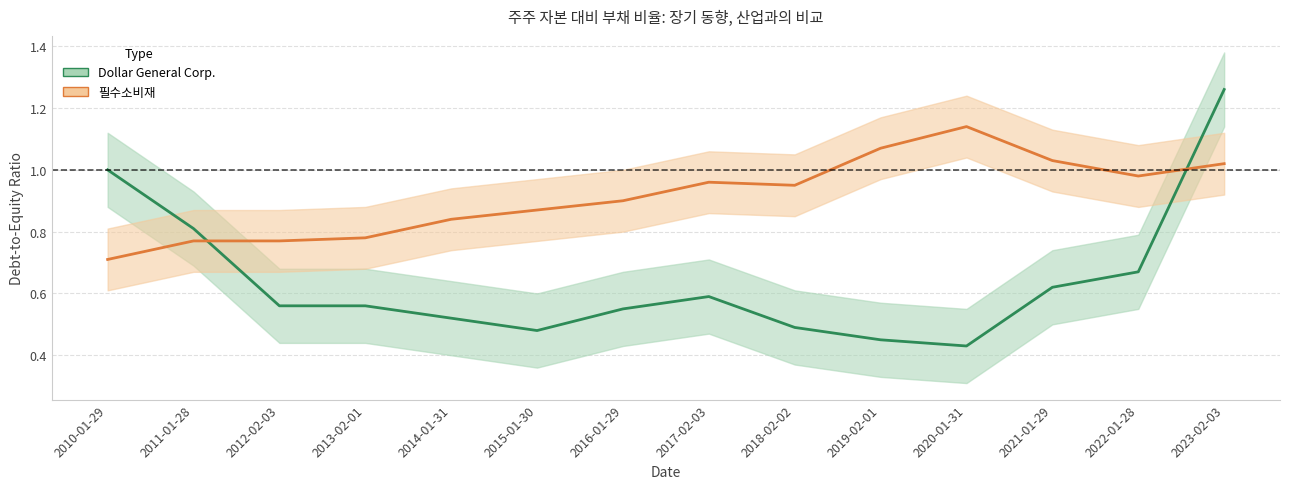

After their last crossing, which series has the higher values: Dollar General Corp. or 필수소비재?

Dollar General Corp.